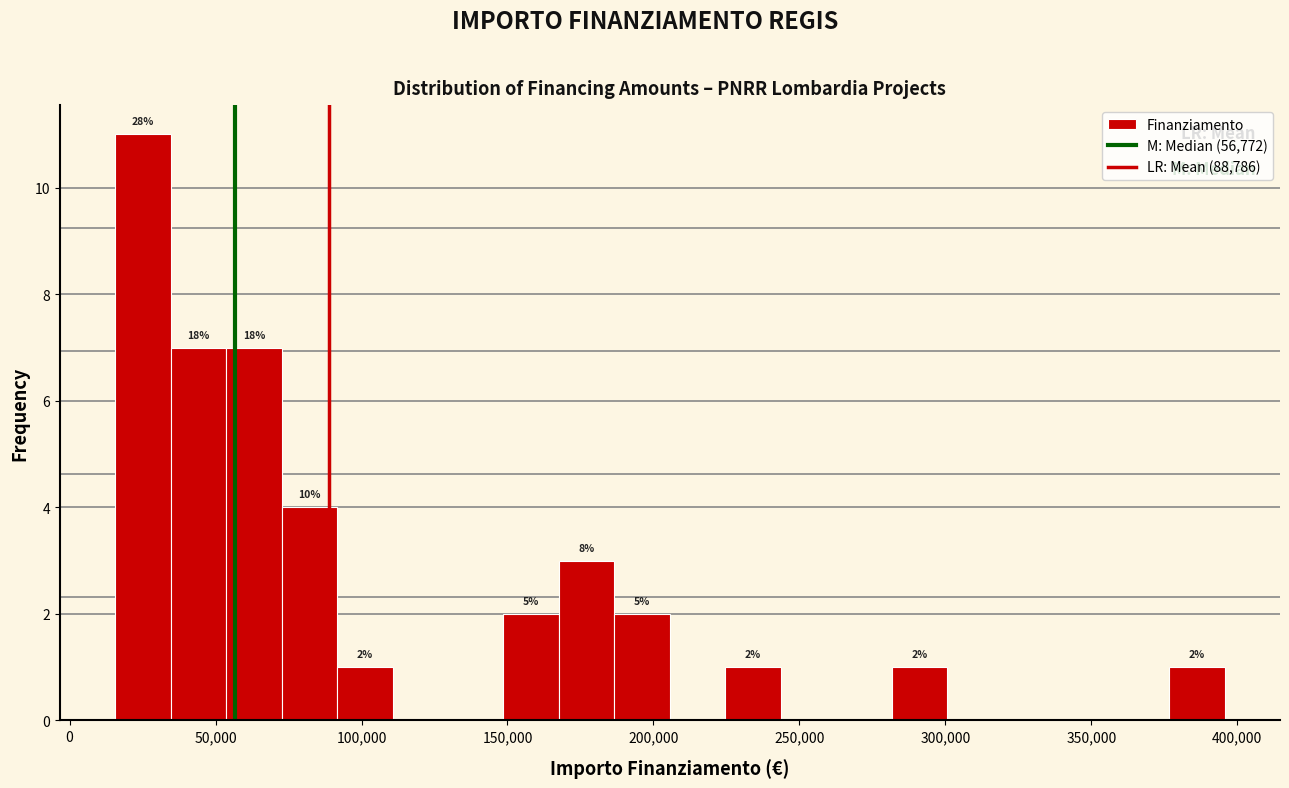

Read against the x-axis, roughly where is the centre of the tallest bar?

25000